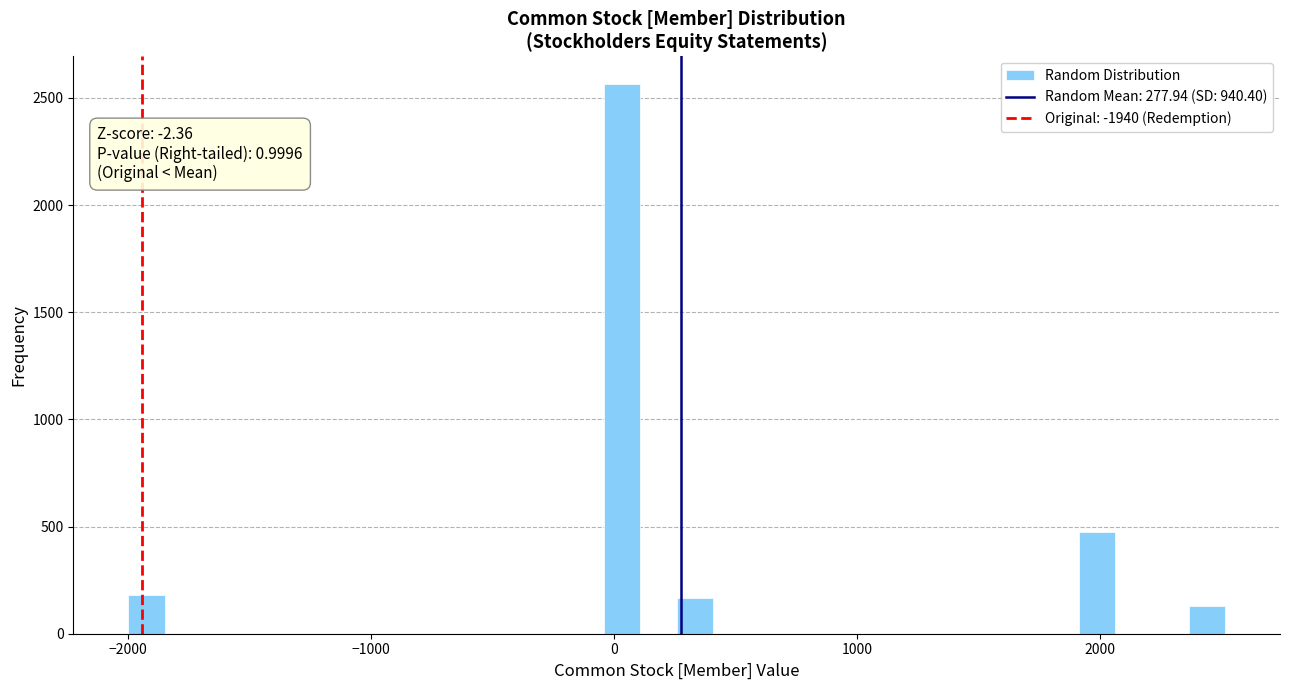

Around what value on the x-axis is the tallest bar? Give the approximate position of its centre, as read against the axis.

0